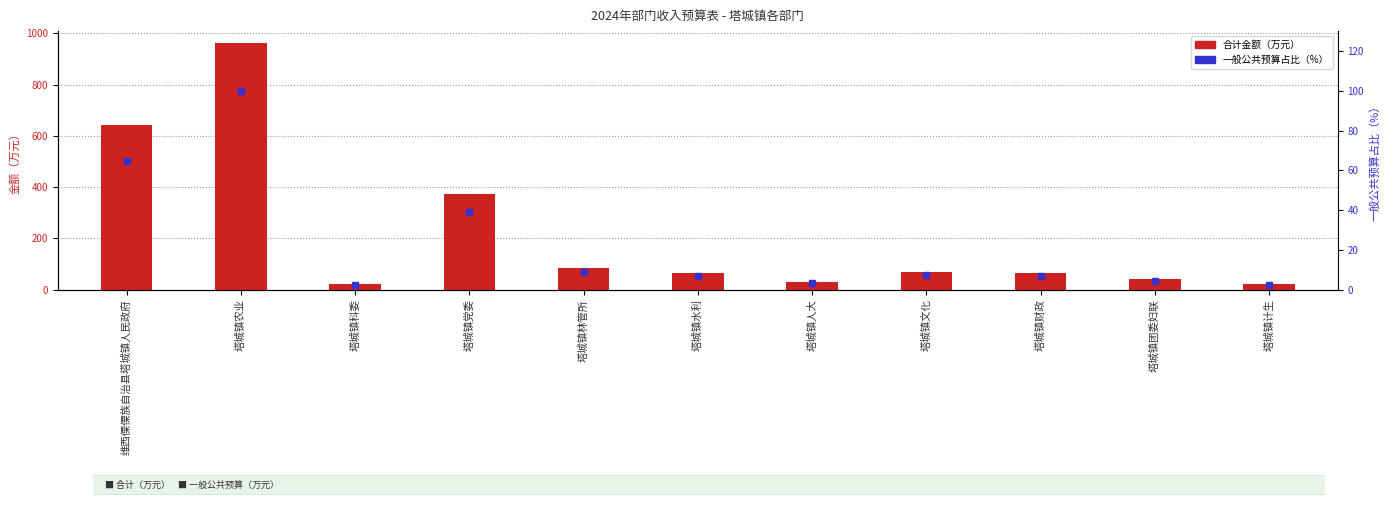

Between 塔城镇科委 and 塔城镇财政, which series saw the biggest shift?

合计（万元）